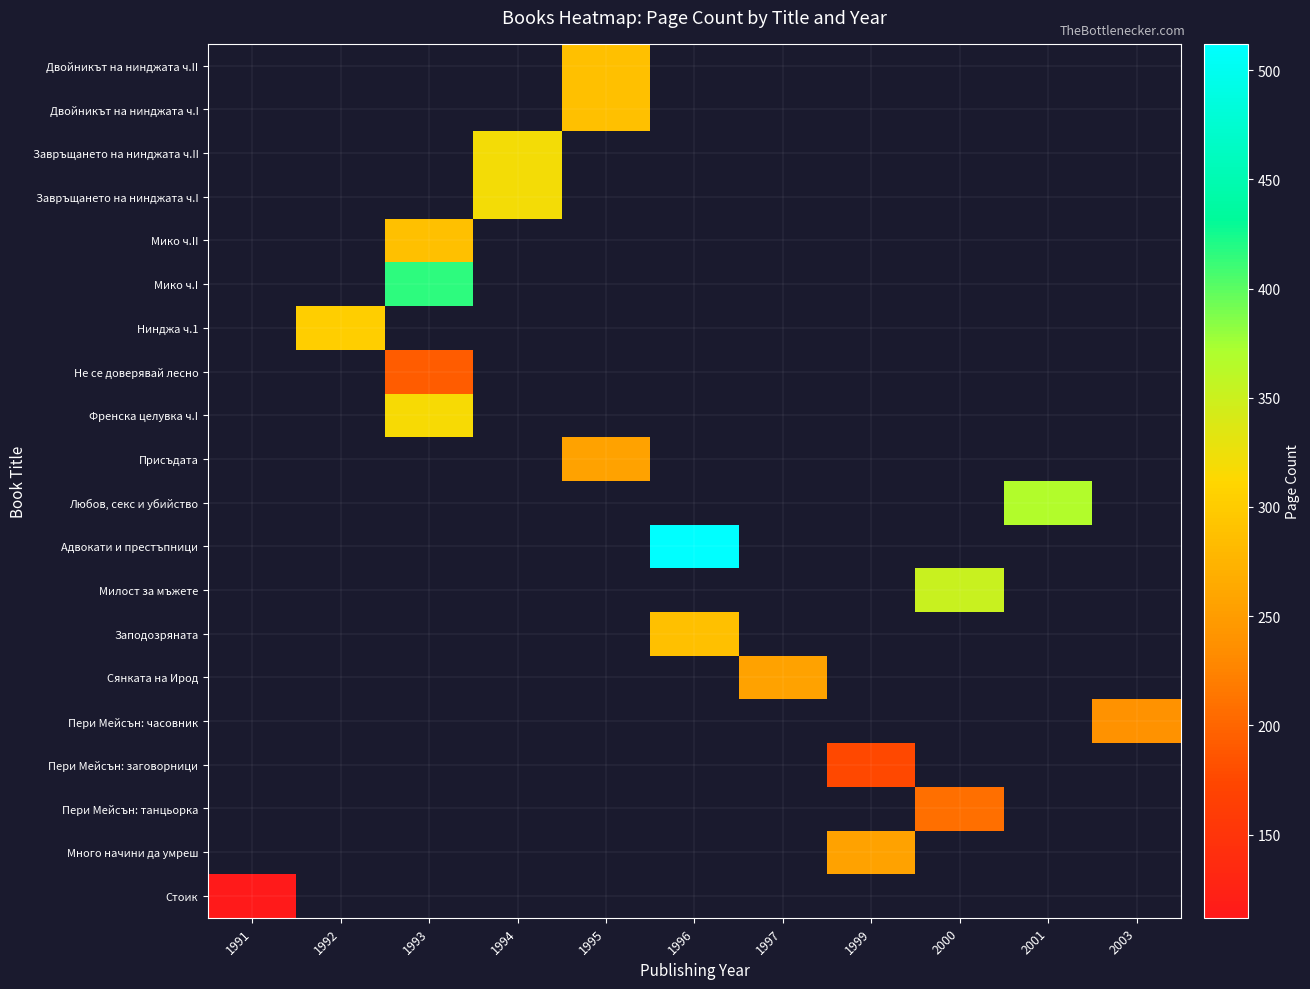

At which category is the sum across all series the highest?

1993